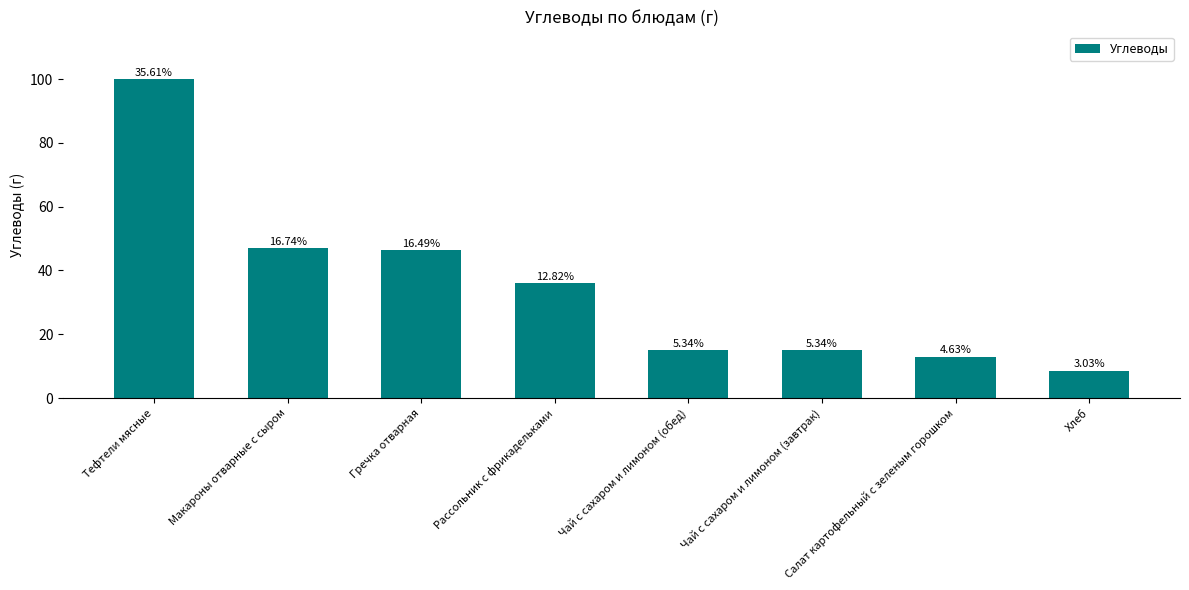

At which category does the chart reach its peak across all series?

Тефтели мясные